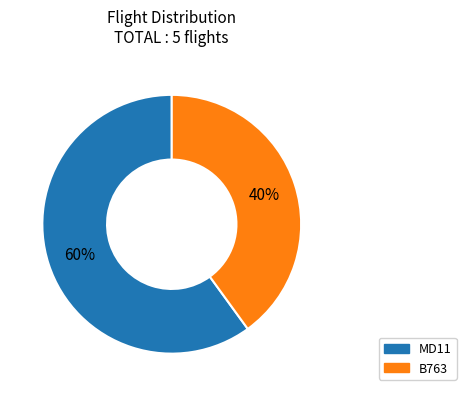

To the nearest percent, what percentage of the pie is B763?

40%